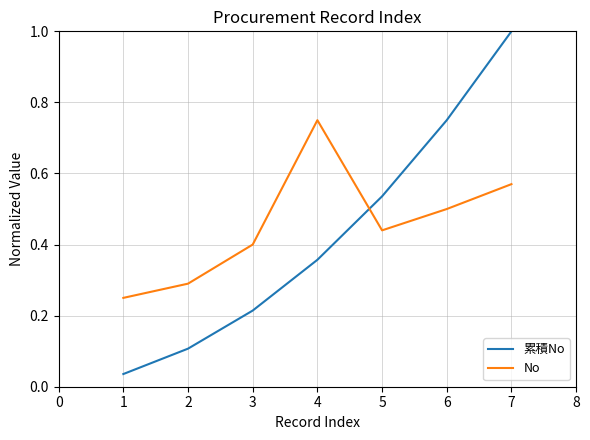

Which series has the largest range (max minus min)?

累積No